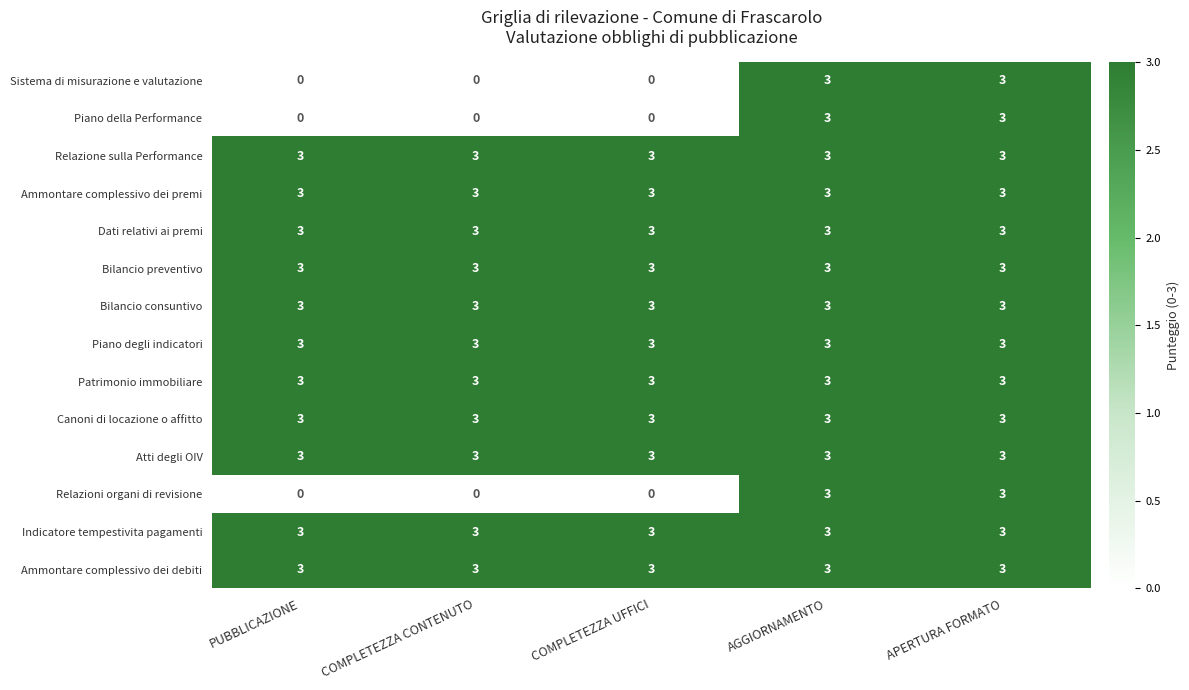

What value does the Bilancio consuntivo series have at COMPLETEZZA CONTENUTO?

3